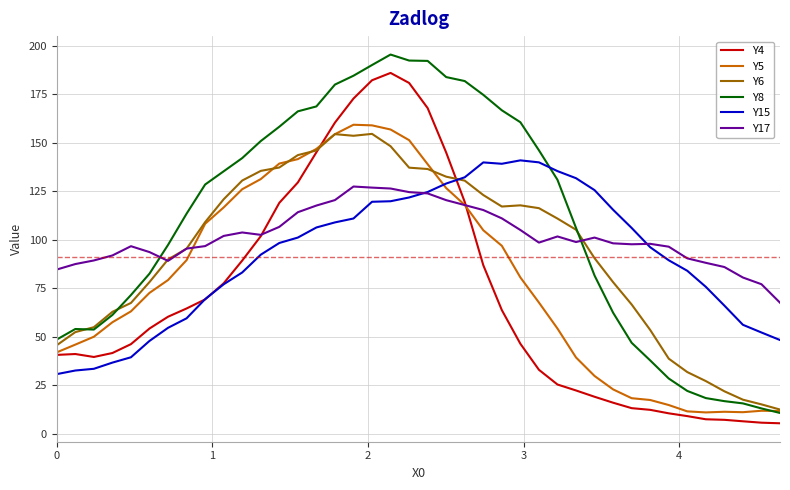

Which series has the largest total across all categories?

Y8